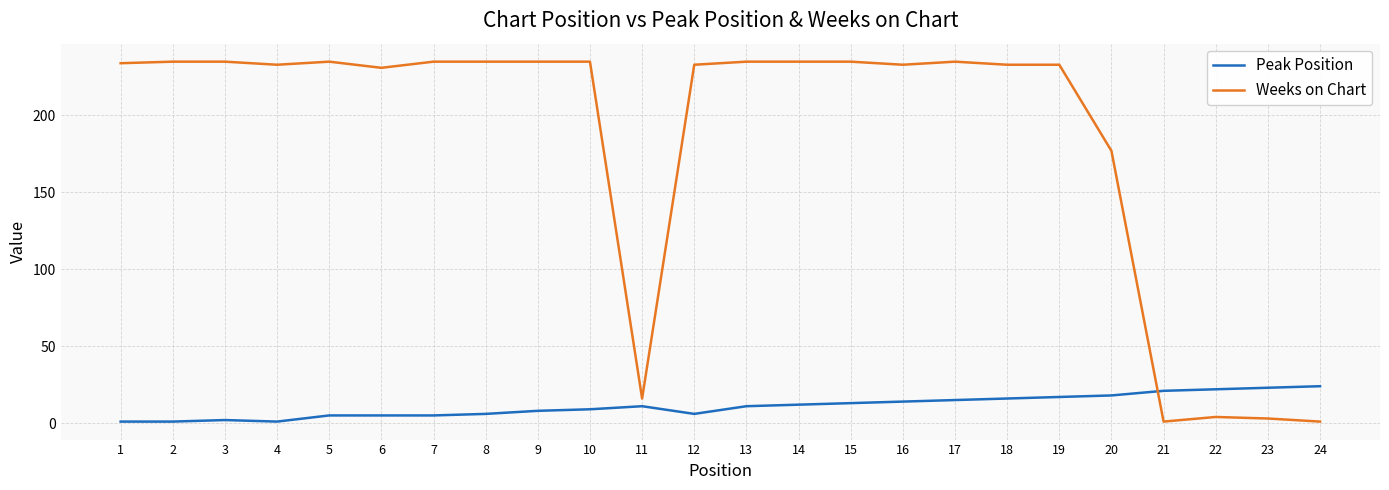

Which series has the largest total across all categories?

Weeks on Chart